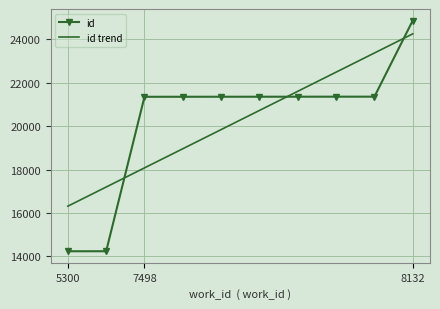

What is the difference between the maximum and second lowest values in the id trend series?

7067.3